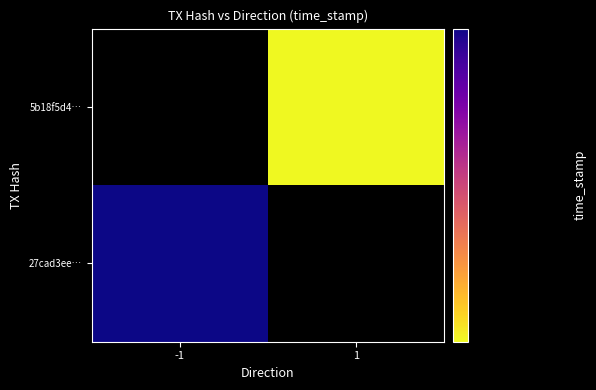

The value of 27cad3ee8cf4d5f55c0a2cba58f434c2cebdee8 at direction is 0. True or false?

False